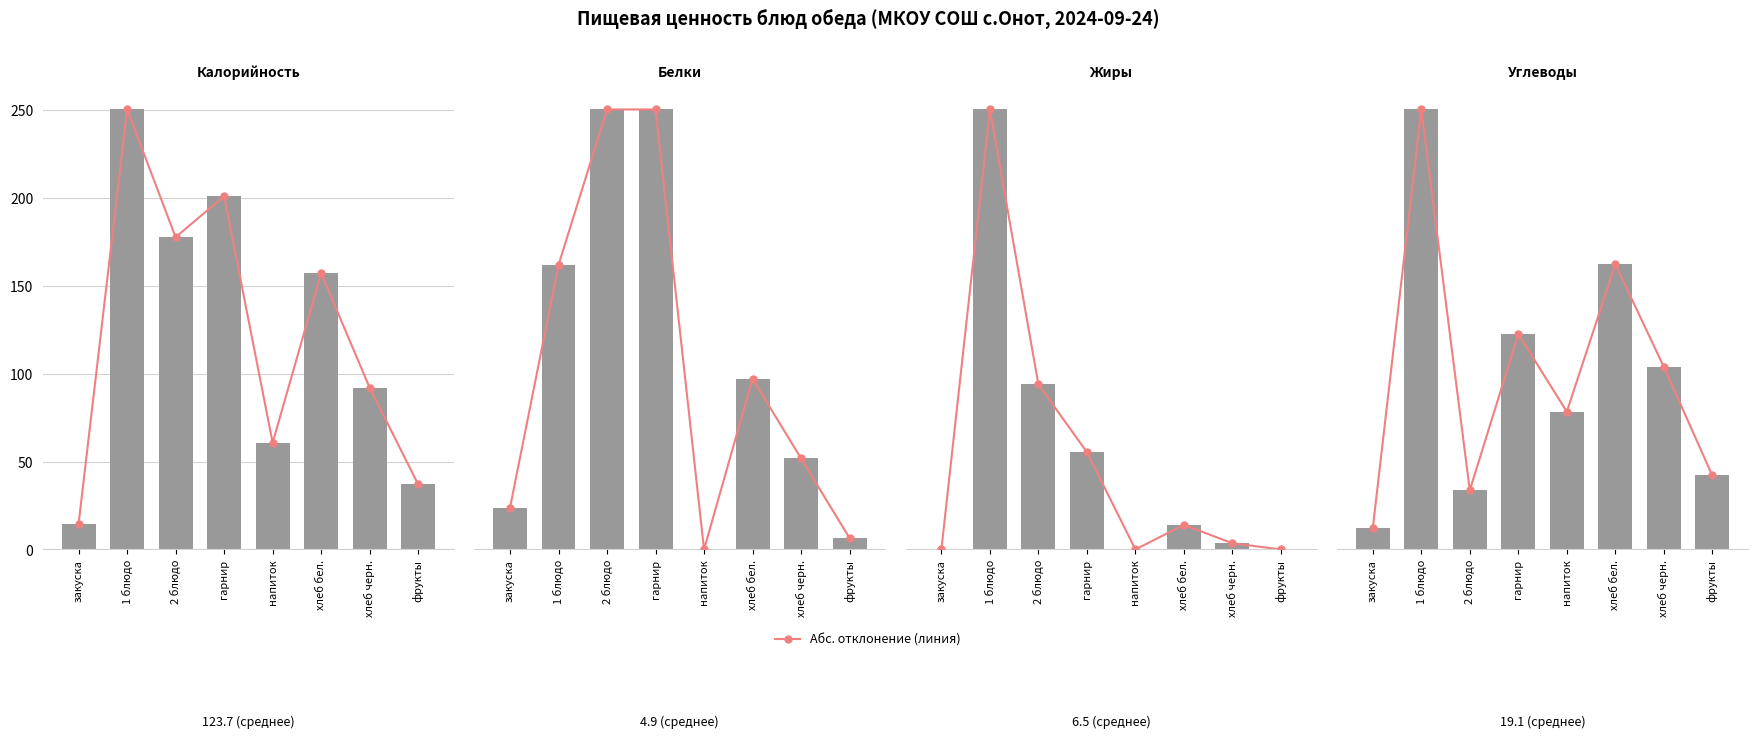

How many distinct data groups are displayed?

4